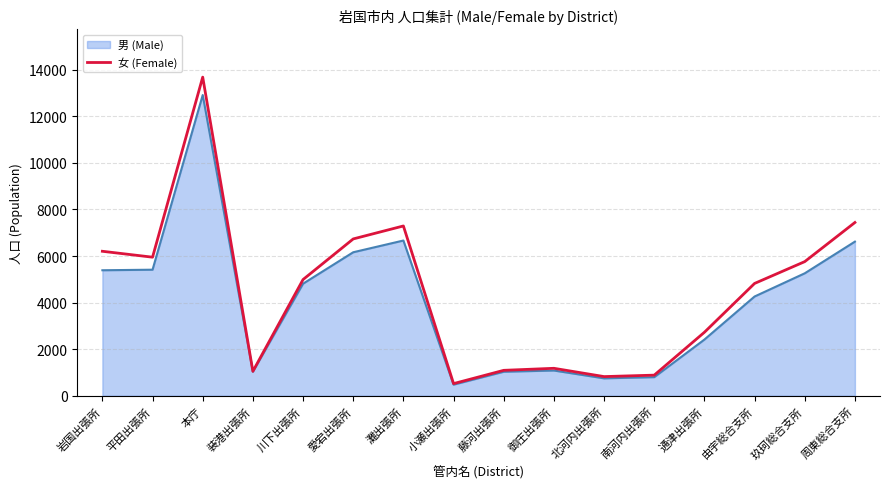

What is the spread (max minus min) of values at 周東総合支所?

822